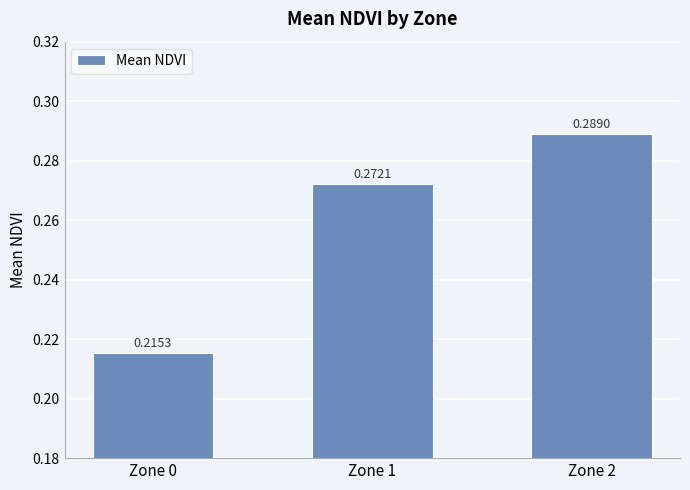

What is the sum of the values at Zone 1 and Zone 0?

0.5